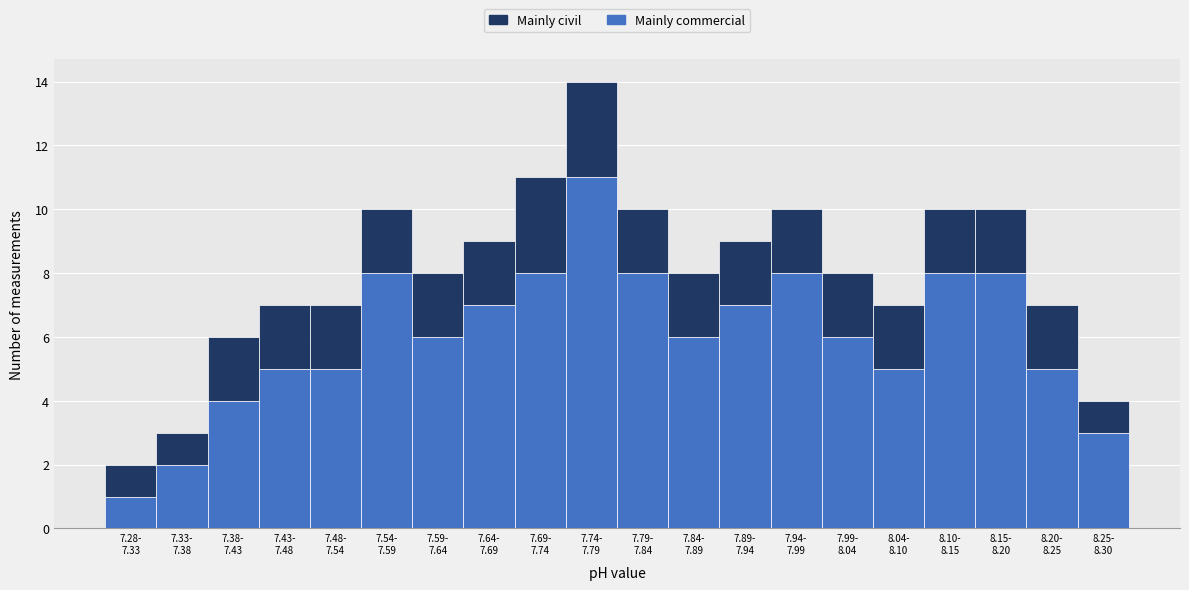

What is the maximum value for Mainly commercial?

11